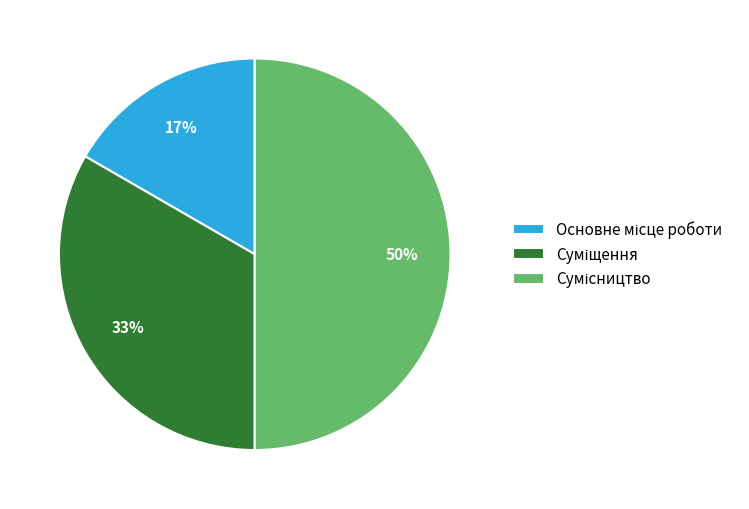

To the nearest percent, what is the difference between the largest and smallest slice percentages?

33%